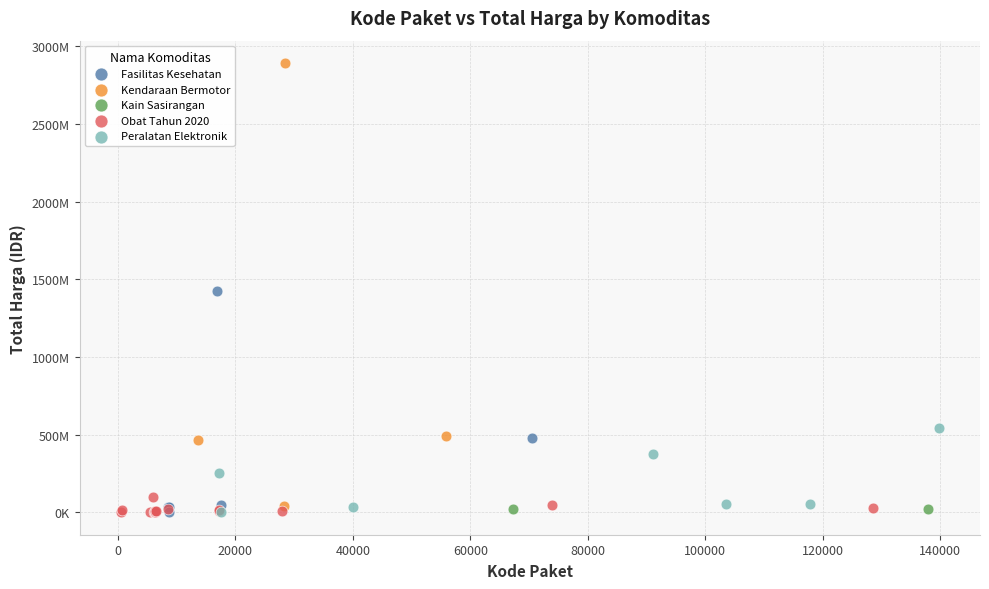

What are all the series names shown in the legend?

Fasilitas Kesehatan, Kendaraan Bermotor, Kain Sasirangan, Obat Tahun 2020, Peralatan Elektronik